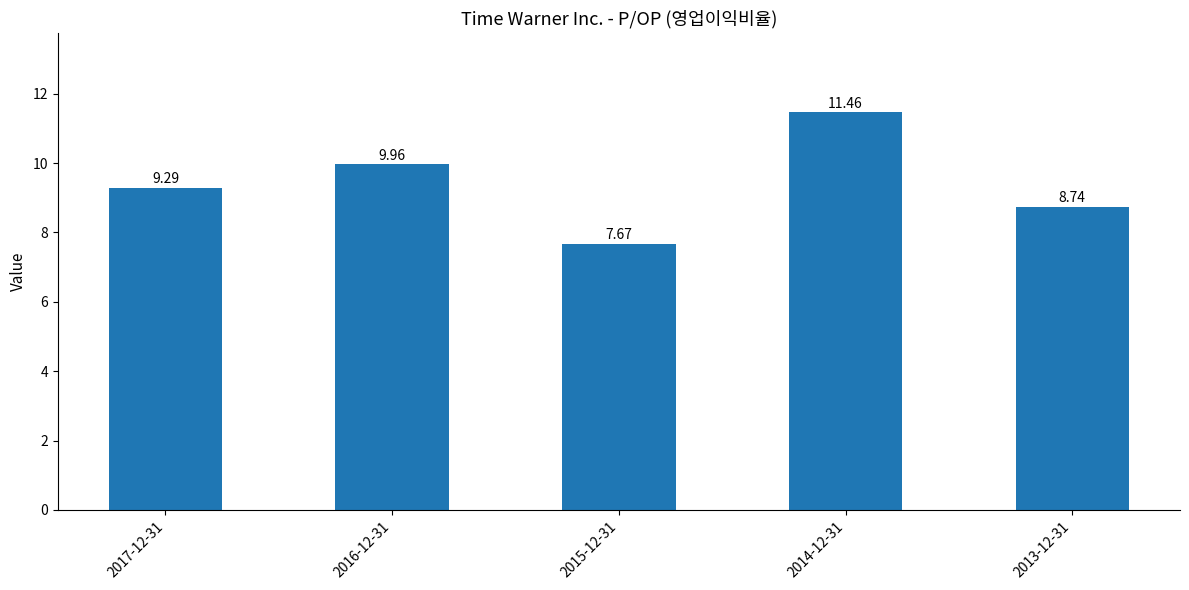

How many values exceed 9?

3